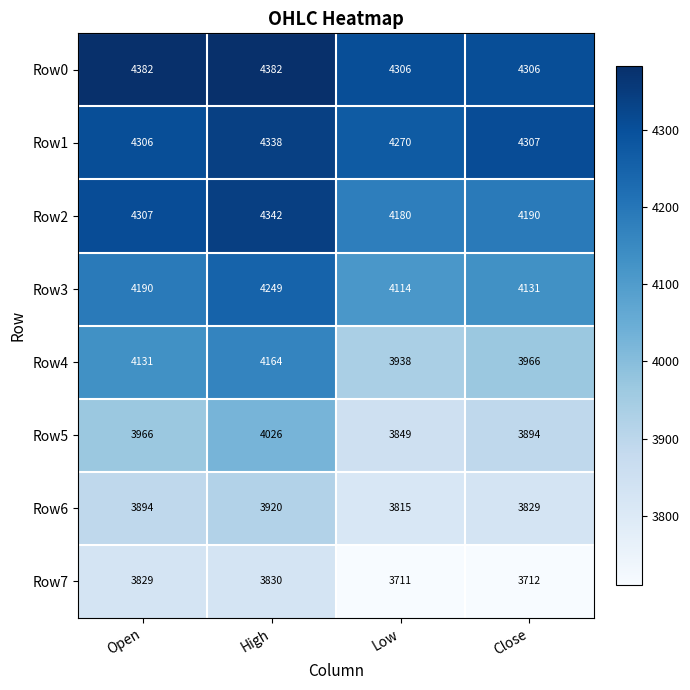

Rank the series by their maximum value, from lowest to highest.

Row7, Row6, Row5, Row4, Row3, Row1, Row2, Row0